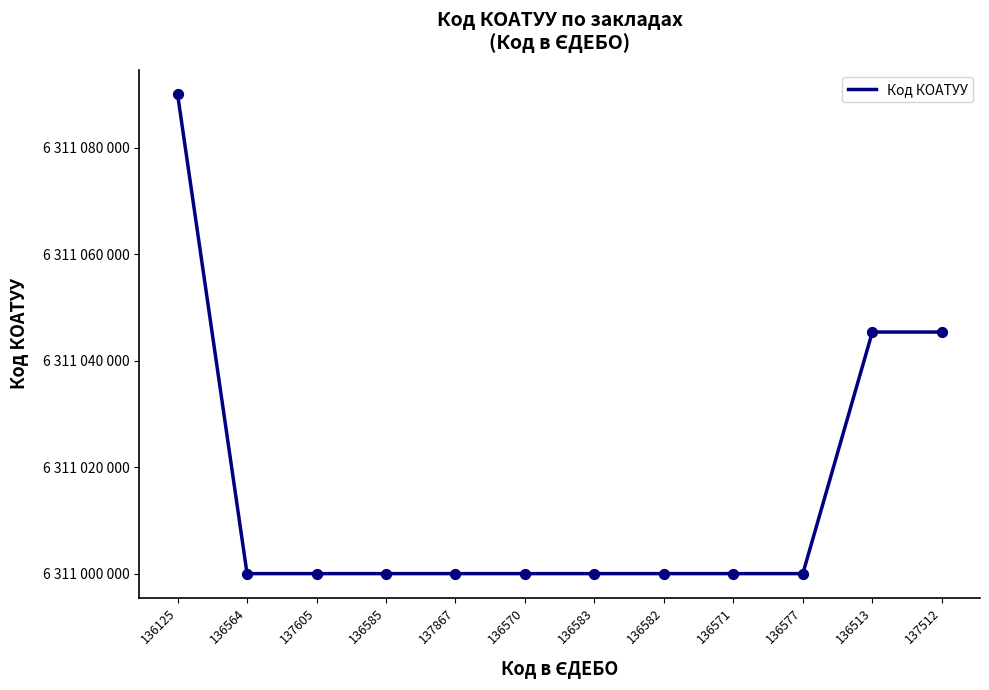

Which has a higher value, 136585 or 136513?

136513